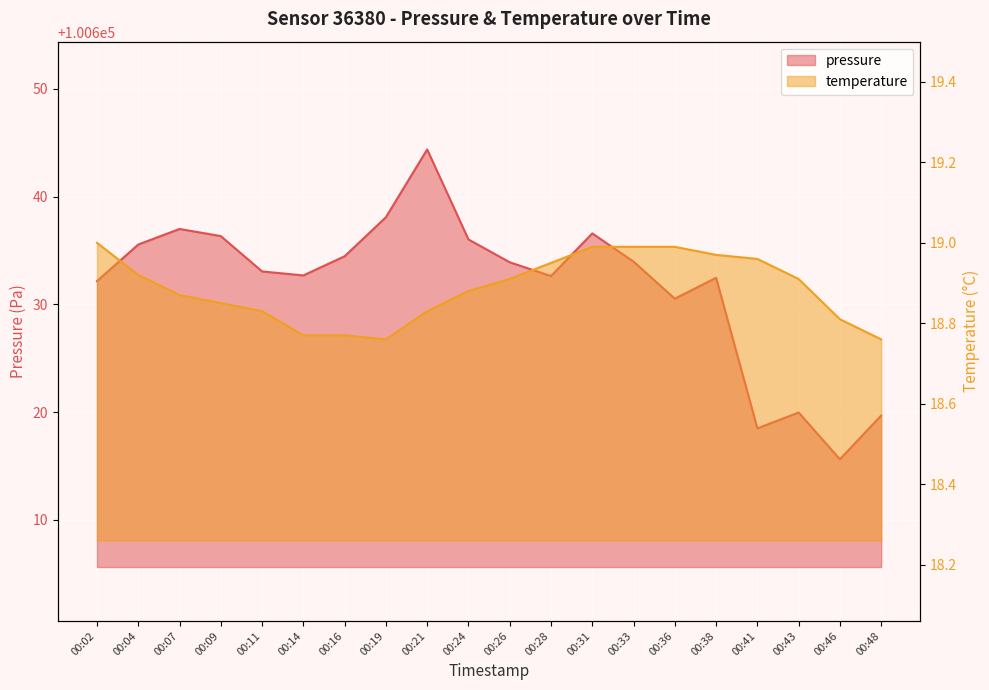

Reading right to left, extract all data points from this chart.

pressure: 00:48=100619.7	00:46=100615.6	00:43=100620.0	00:41=100618.5	00:38=100632.5	00:36=100630.5	00:33=100634.0	00:31=100636.6	00:28=100632.6	00:26=100633.9	00:24=100636.0	00:21=100644.4	00:19=100638.1	00:16=100634.5	00:14=100632.7	00:11=100633.1	00:09=100636.3	00:07=100637.0	00:04=100635.6	00:02=100632.2
temperature: 00:48=18.8	00:46=18.8	00:43=18.9	00:41=19.0	00:38=19.0	00:36=19.0	00:33=19.0	00:31=19.0	00:28=18.9	00:26=18.9	00:24=18.9	00:21=18.8	00:19=18.8	00:16=18.8	00:14=18.8	00:11=18.8	00:09=18.9	00:07=18.9	00:04=18.9	00:02=19.0